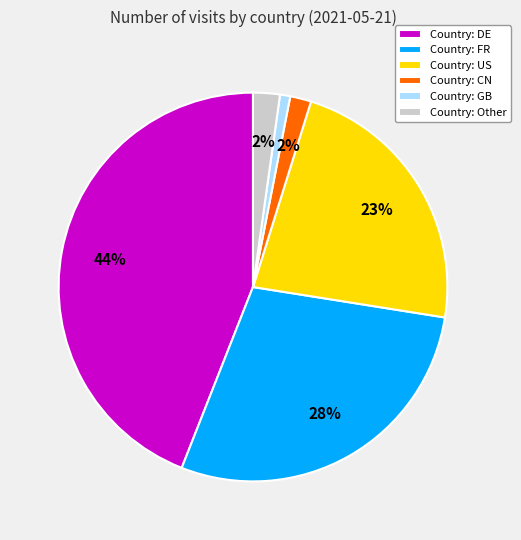

True or false: Country: DE accounts for 44% of the total.

True